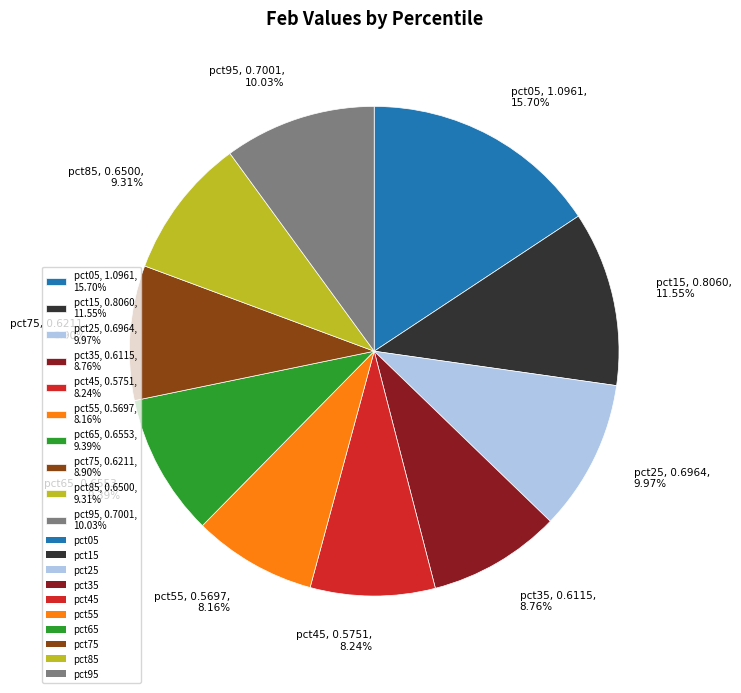

Between pct05, 1.0961, 15.70% and pct75, 0.6211, 8.90%, which is larger?

pct05, 1.0961, 15.70%